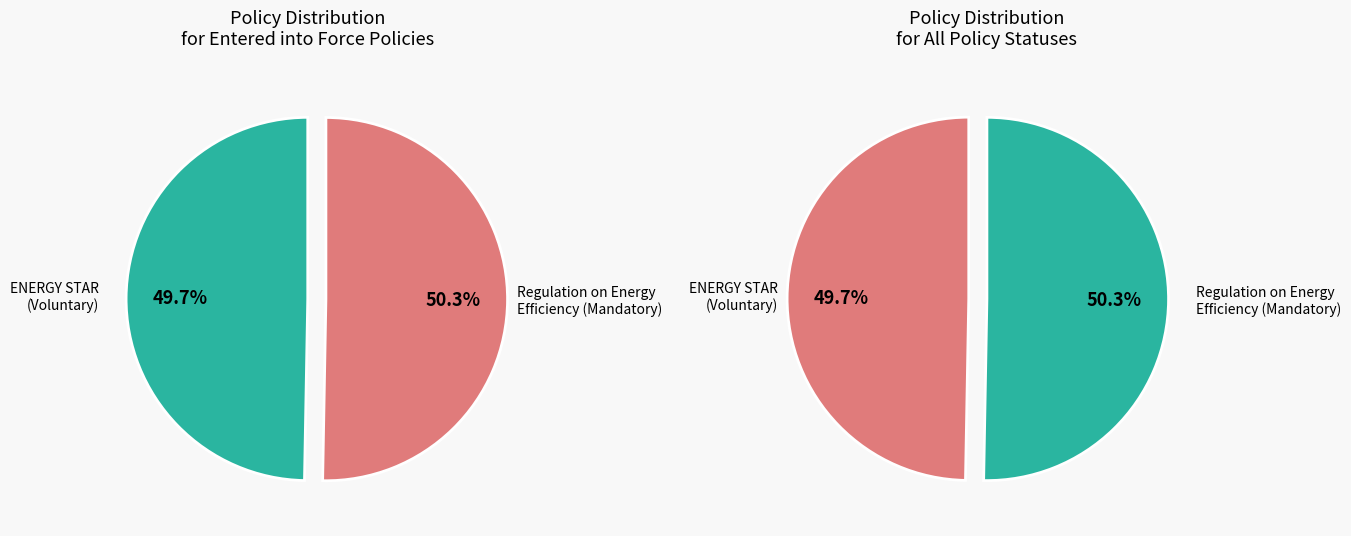

Do ENERGY STAR Program Requirements for Computers and Regulation on Energy Efficiency Requirements together represent more than half of the pie?

Yes